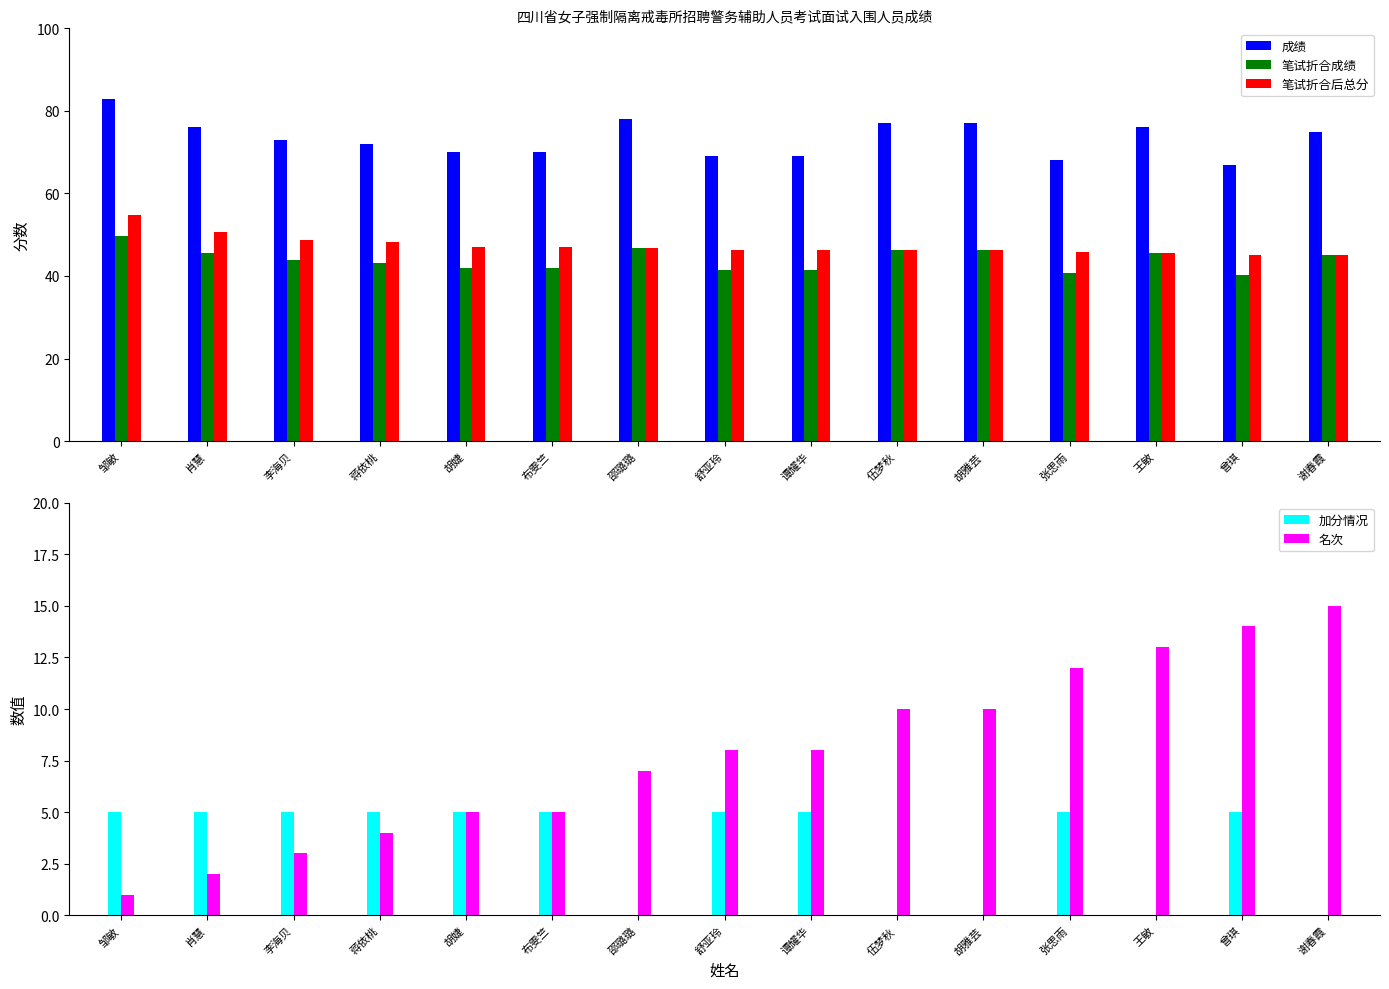

Reading left to right, list all the values displayed in this chart.

成绩: 83.0	76.0	73.0	72.0	70.0	70.0	78.0	69.0	69.0	77.0	77.0	68.0	76.0	67.0	75.0
笔试折合成绩: 49.8	45.6	43.8	43.2	42.0	42.0	46.8	41.4	41.4	46.2	46.2	40.8	45.6	40.2	45.0
笔试折合后总分: 54.8	50.6	48.8	48.2	47.0	47.0	46.8	46.4	46.4	46.2	46.2	45.8	45.6	45.2	45.0
加分情况: 5.0	5.0	5.0	5.0	5.0	5.0	0.0	5.0	5.0	0.0	0.0	5.0	0.0	5.0	0.0
名次: 1.0	2.0	3.0	4.0	5.0	5.0	7.0	8.0	8.0	10.0	10.0	12.0	13.0	14.0	15.0